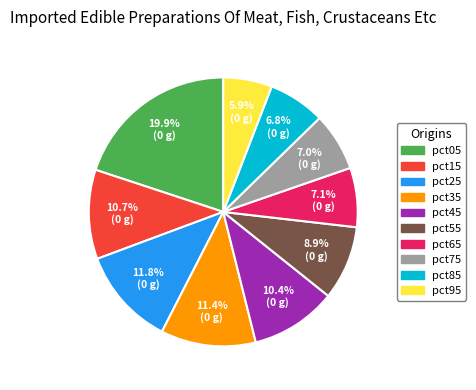

Between pct65 and pct35, which is larger?

pct35